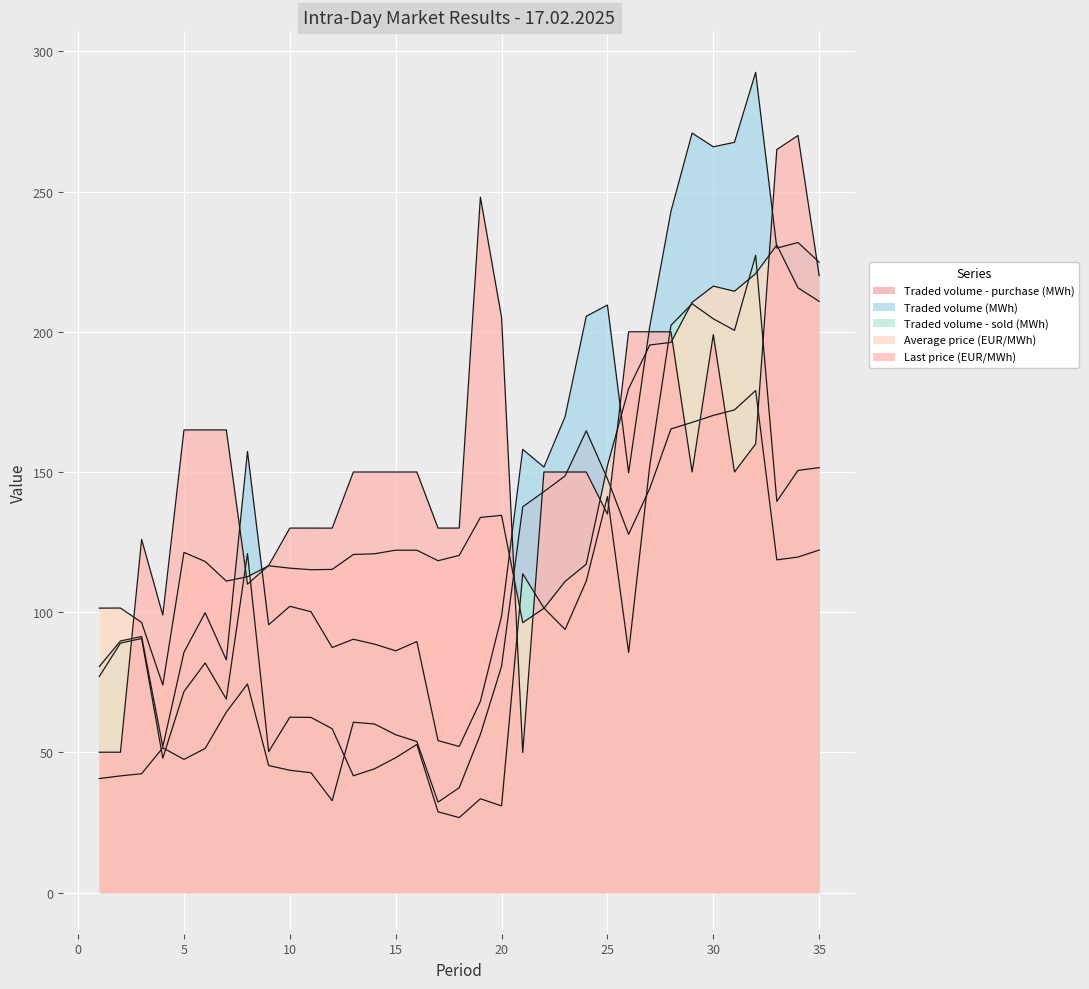

How many interior local valleys does the Traded volume - sold (MWh) series have?

10